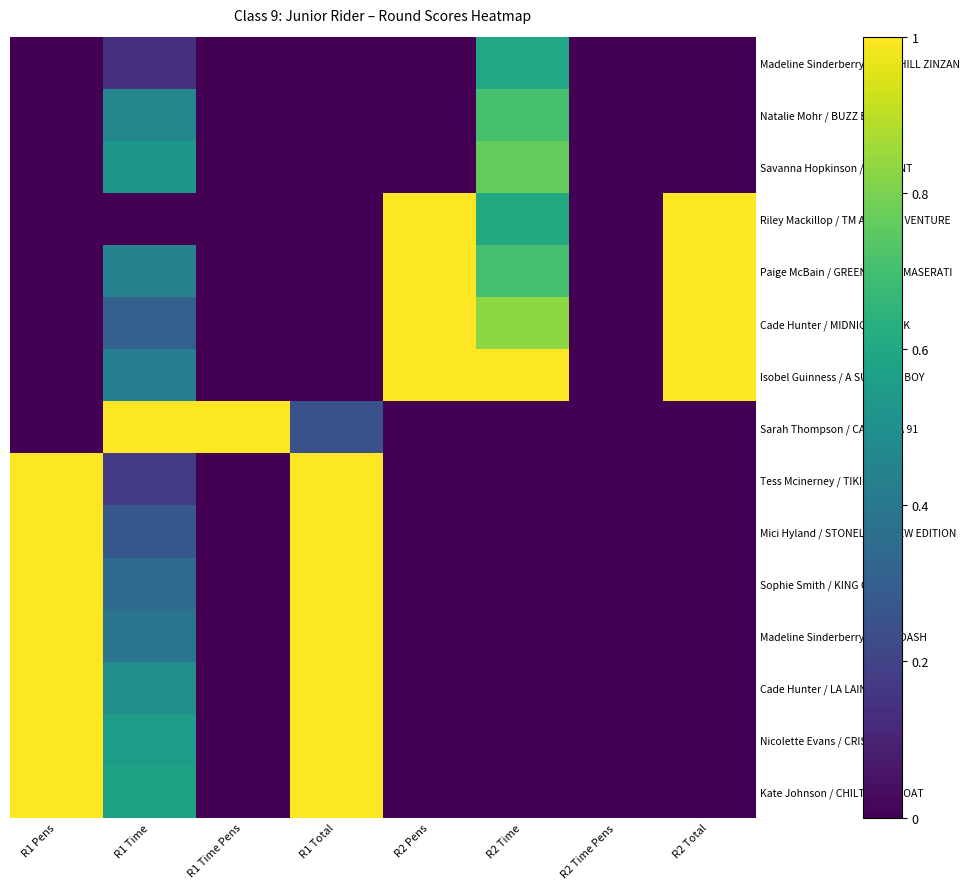

Which series has the largest range (max minus min)?

Riley Mackillop / TM ADMIRAL VENTURE